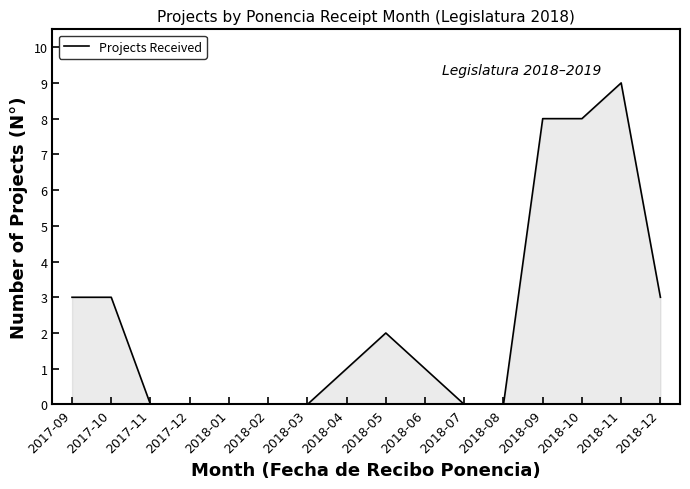

What is the change in value from 2018-06 to 2018-12?

+2